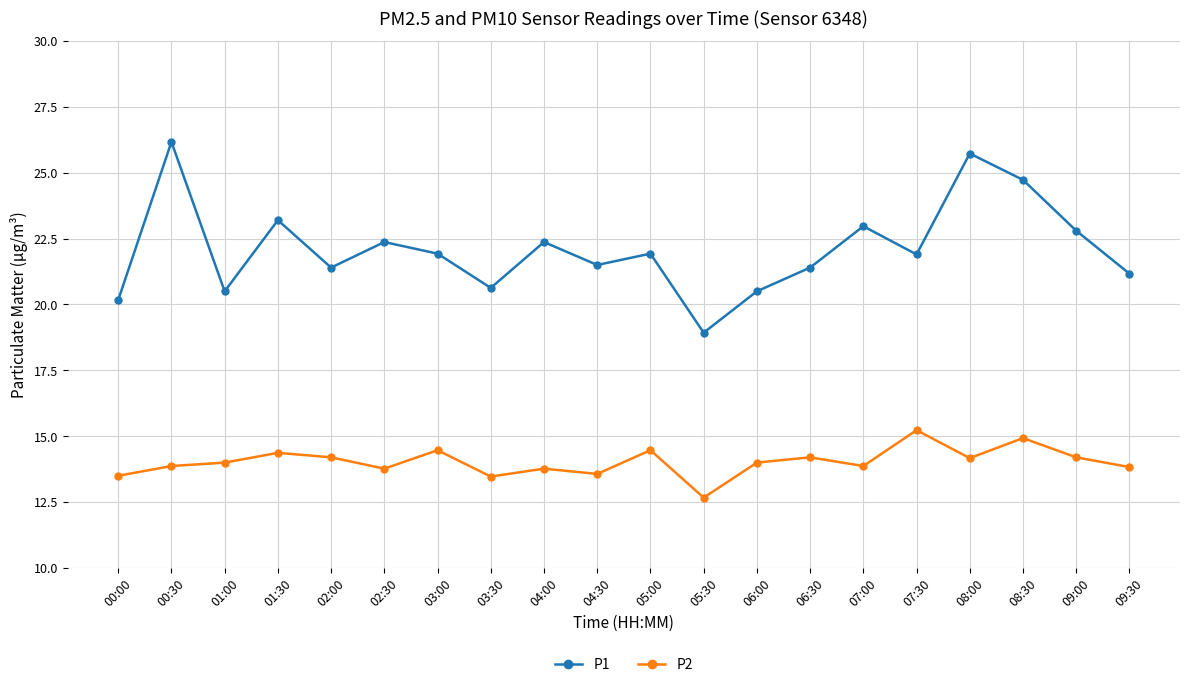

At which label does P2 reach its peak?

07:30